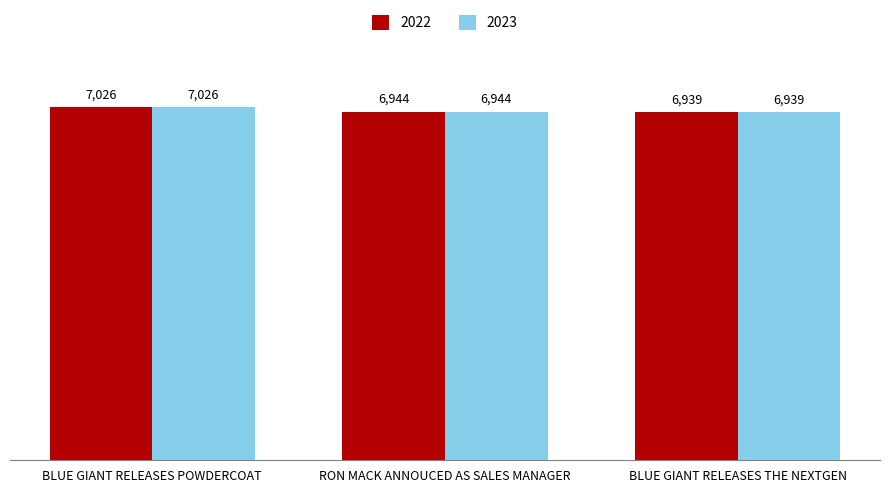

Reading left to right, extract all data points from this chart.

2022: 7026	6944	6939
2023: 7026	6944	6939